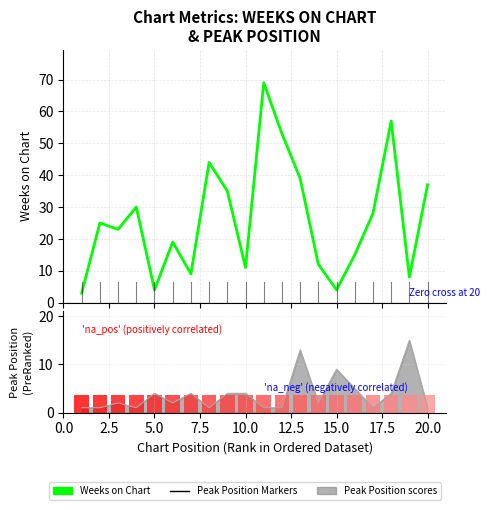

What is the average value?

26